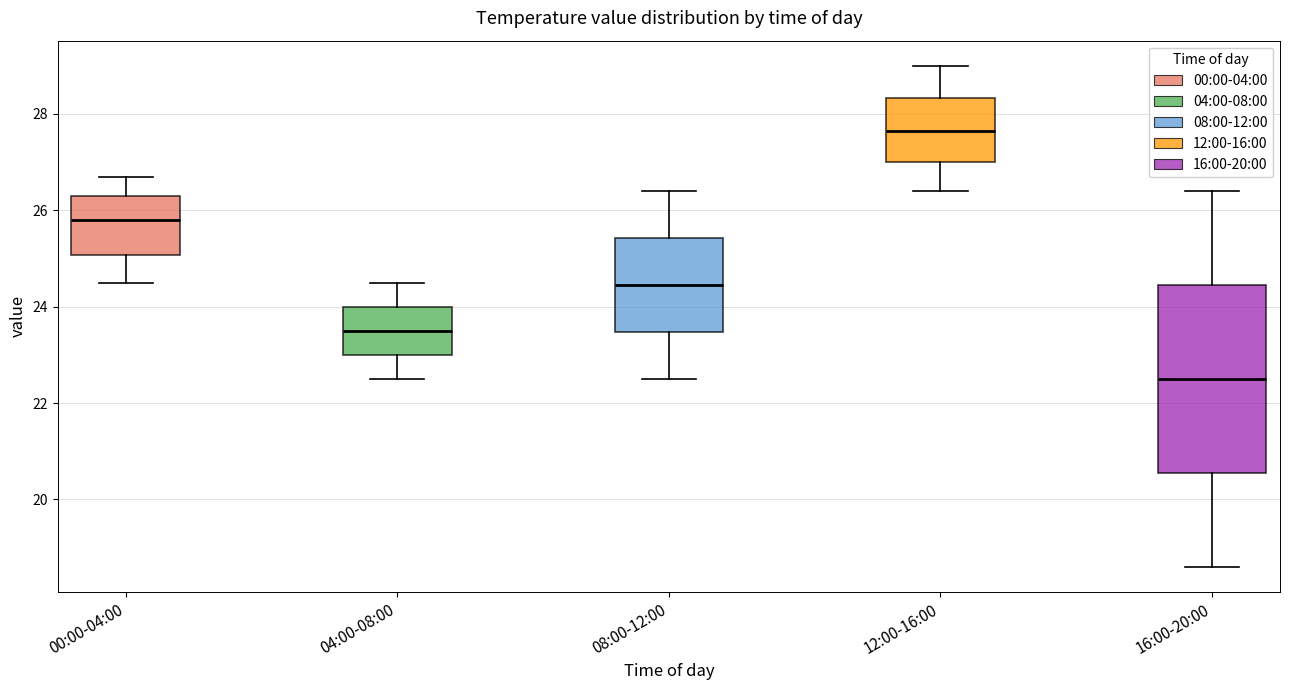

Where does the lower whisker of the box for 04:00-08:00 end on the y-axis? The values are not printed on the chart, so give them approximately, as read against the axis.

22.6